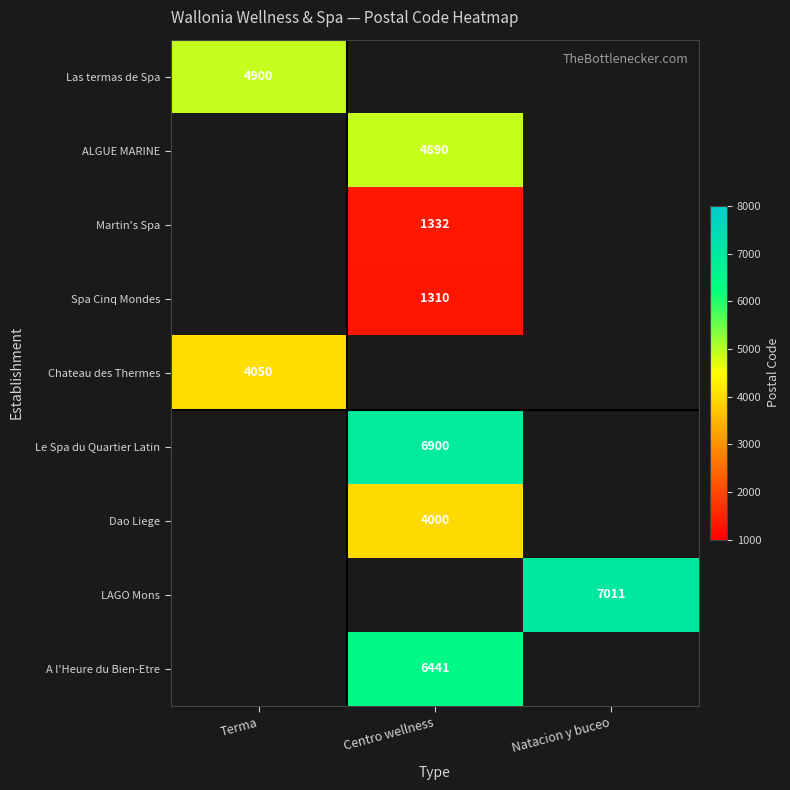

How many distinct data groups are displayed?

9